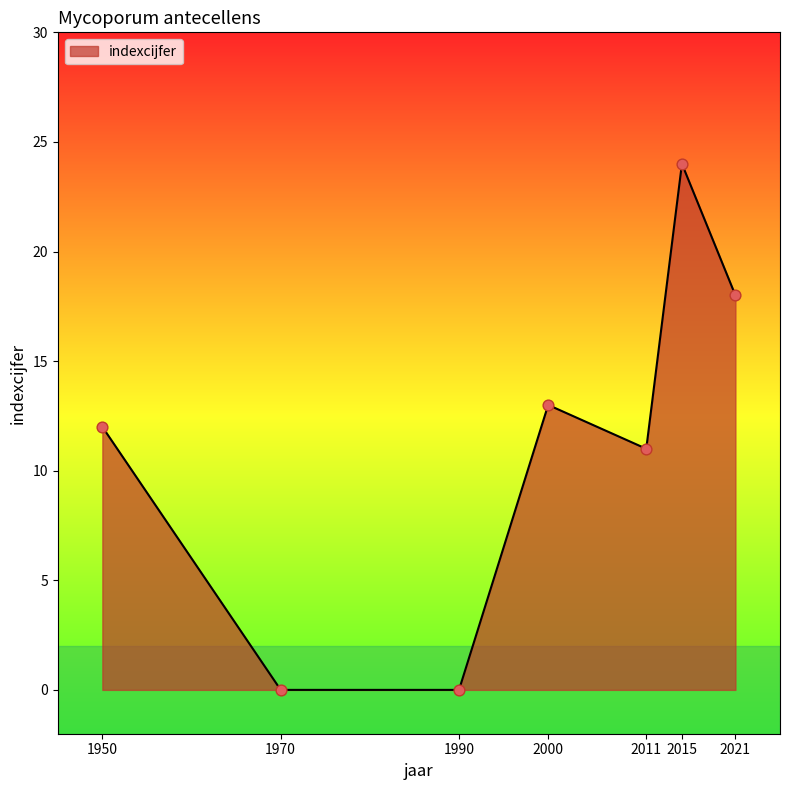

What is the change in value from 2000 to 2021?

+5